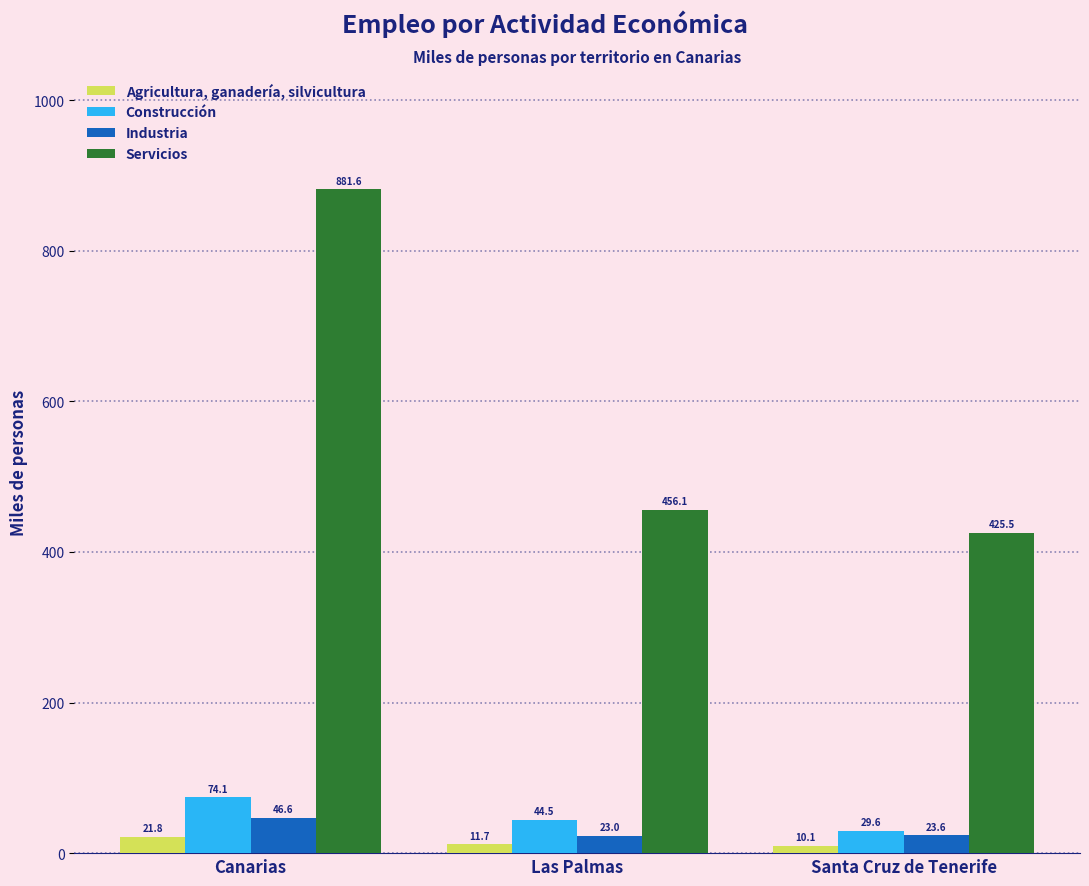

Reading left to right, what are all the values shown in this chart?

Agricultura, ganadería, silvicultura: Canarias=21.8	Las Palmas=11.7	Santa Cruz de Tenerife=10.1
Construcción: Canarias=74.1	Las Palmas=44.5	Santa Cruz de Tenerife=29.6
Industria: Canarias=46.6	Las Palmas=23.0	Santa Cruz de Tenerife=23.6
Servicios: Canarias=881.6	Las Palmas=456.1	Santa Cruz de Tenerife=425.5